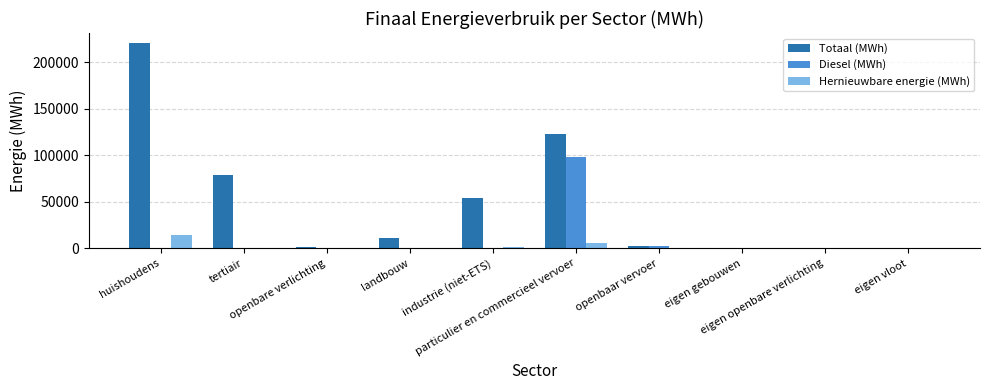

Which series has the largest total across all categories?

Totaal (MWh)